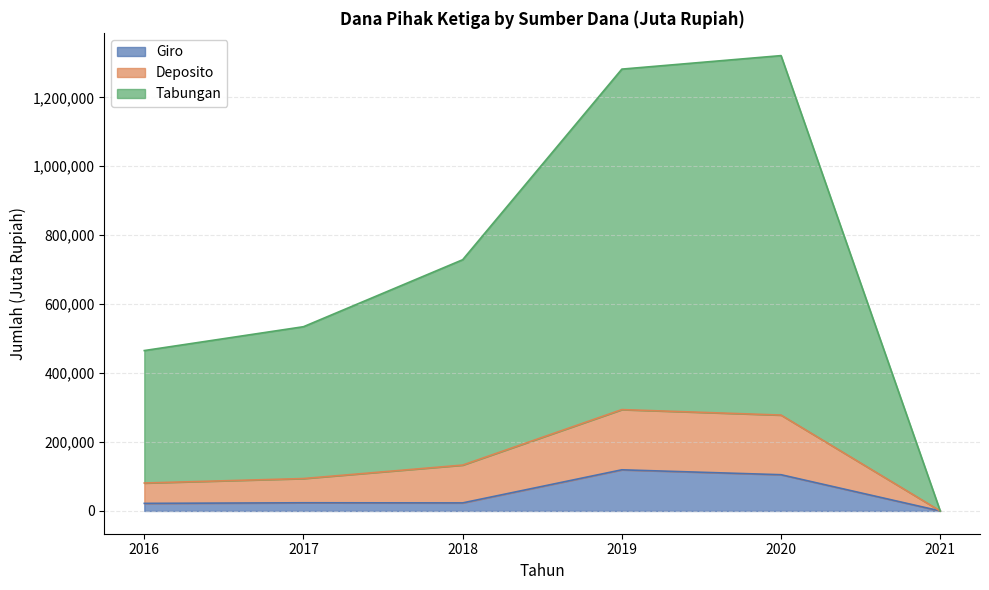

True or false: Giro and Deposito intersect in this chart.

False